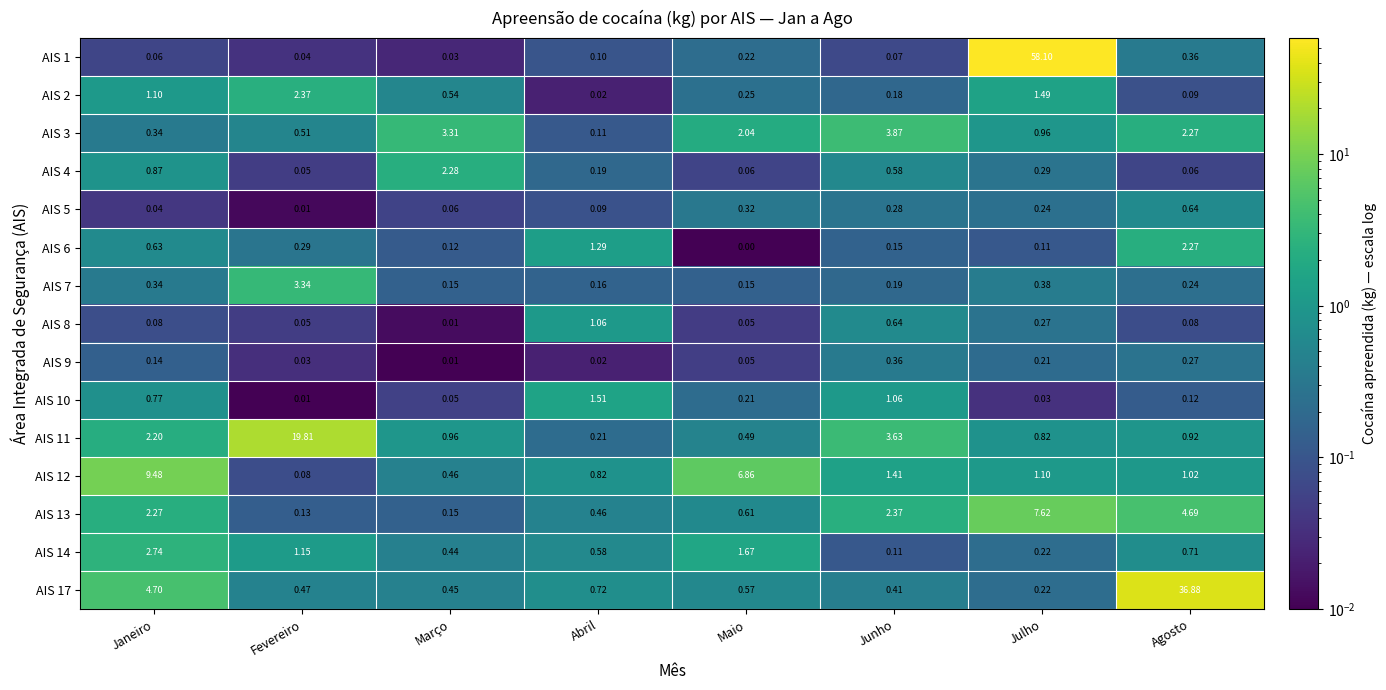

Rank the series by their maximum value, from highest to lowest.

AIS 1, AIS 17, AIS 11, AIS 12, AIS 13, AIS 3, AIS 7, AIS 14, AIS 2, AIS 4, AIS 6, AIS 10, AIS 8, AIS 5, AIS 9